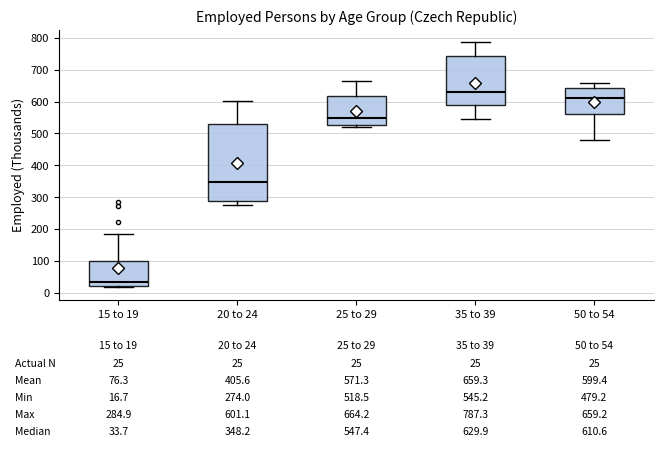

Which box has the highest median line?

35 to 39